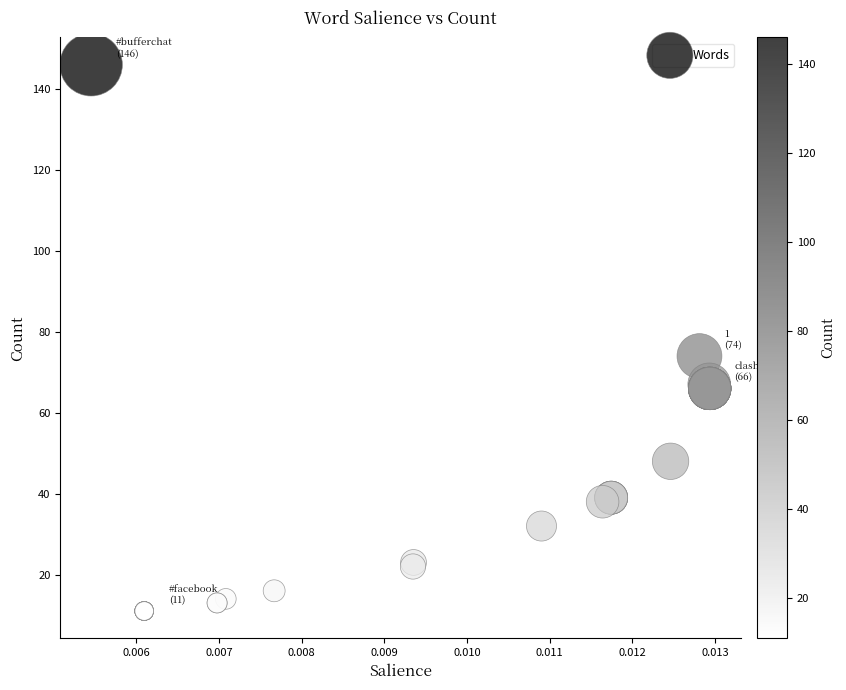

What Y value in the scatter plot is closest to 78?

74